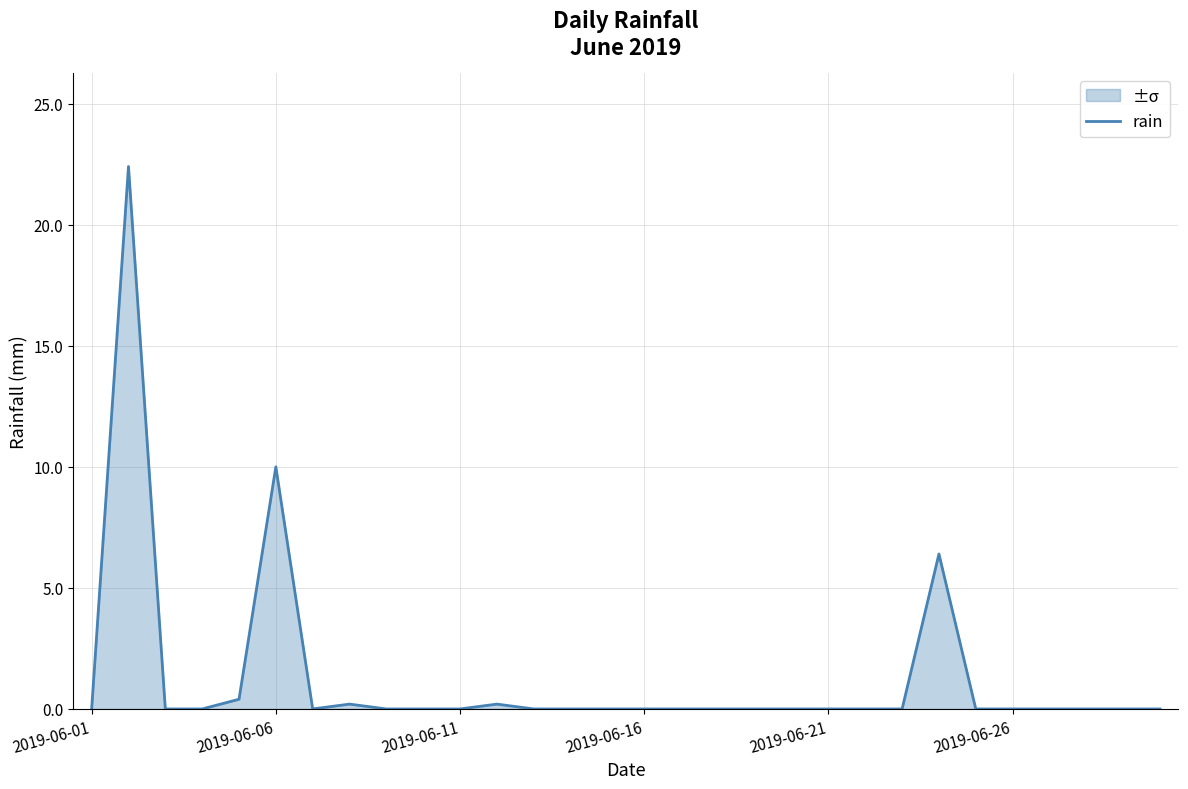

How many positive values are there?

6